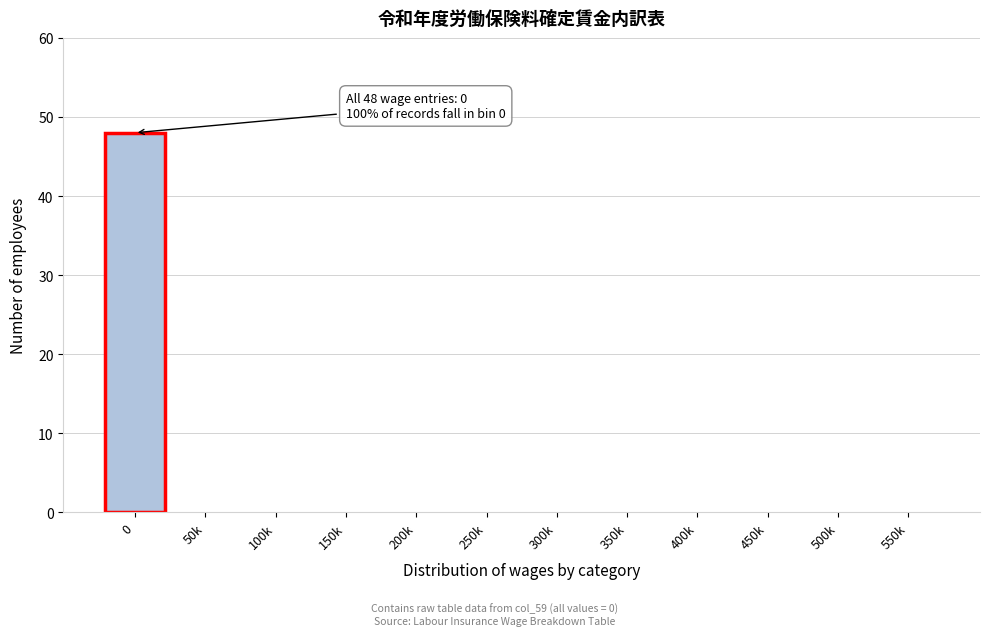

Reading left to right, transcribe all the data shown in this chart.

0=48	50k=0	100k=0	150k=0	200k=0	250k=0	300k=0	350k=0	400k=0	450k=0	500k=0	550k=0